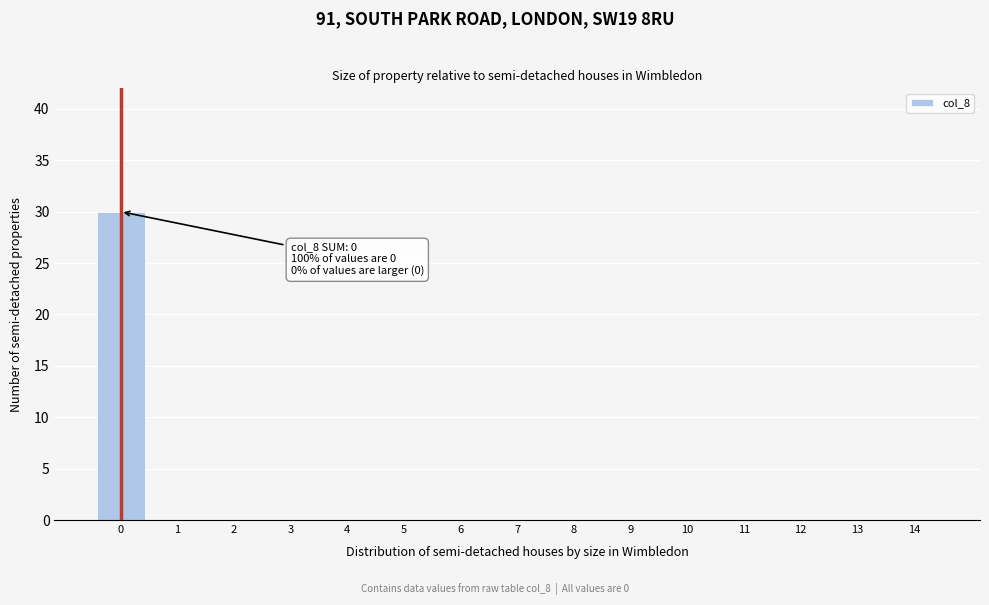

Reading right to left, list all the values displayed in this chart.

14=0	13=0	12=0	11=0	10=0	9=0	8=0	7=0	6=0	5=0	4=0	3=0	2=0	1=0	0=30